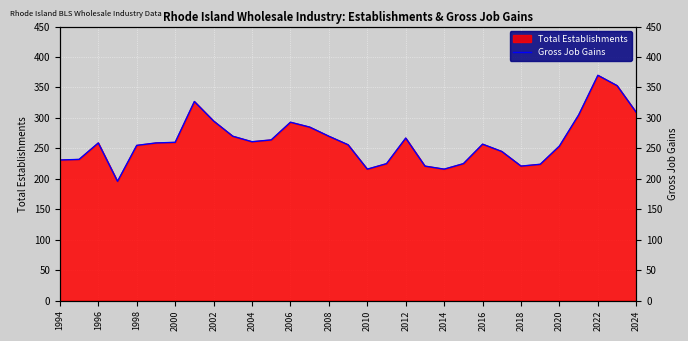

How many lines are shown in the chart?

1